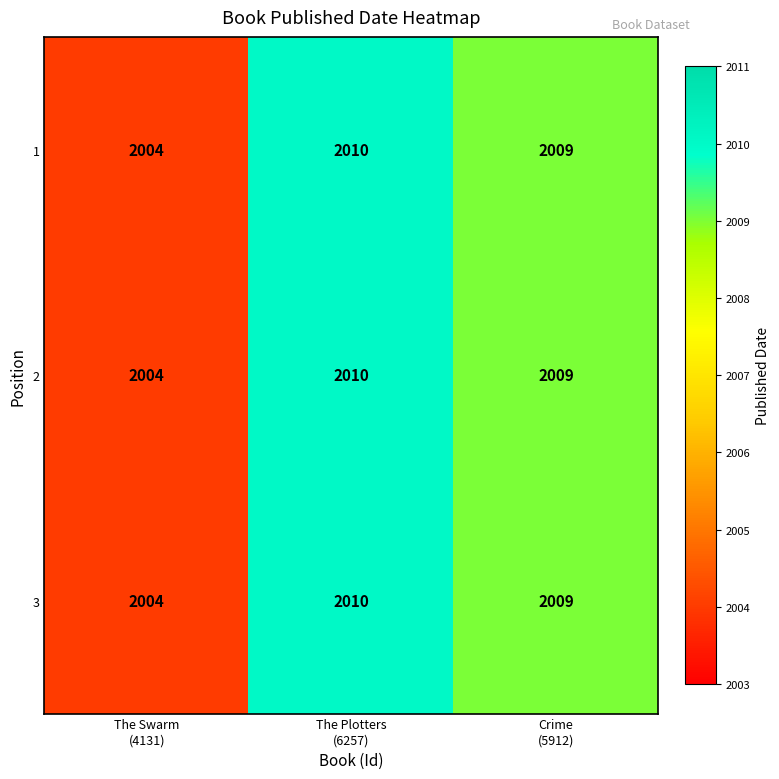

What is the sum of all 1 values?

6023